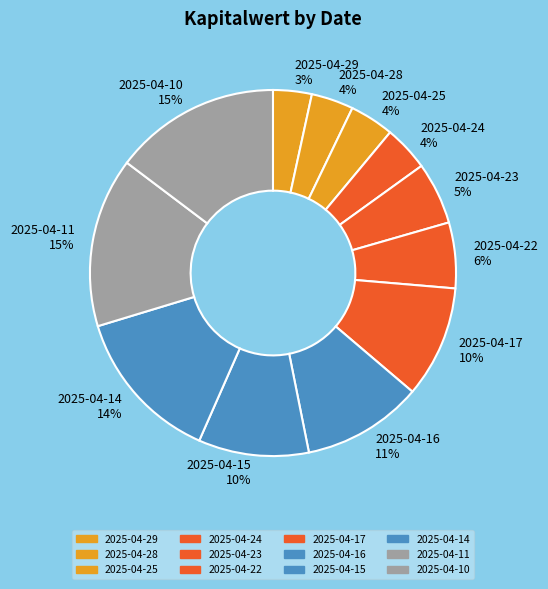

How many slices are in this pie chart?

12